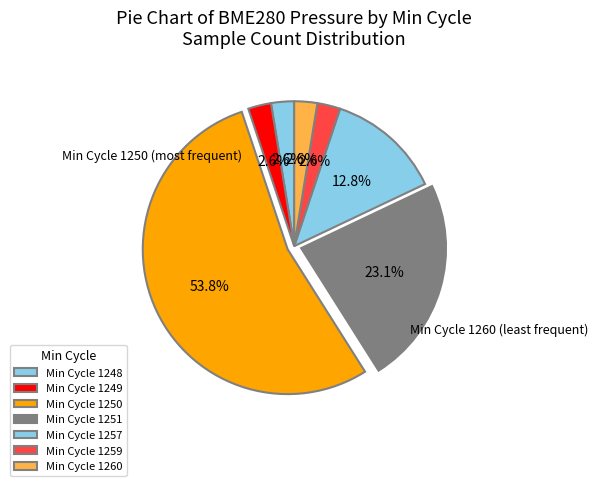

How many slices are in this pie chart?

7